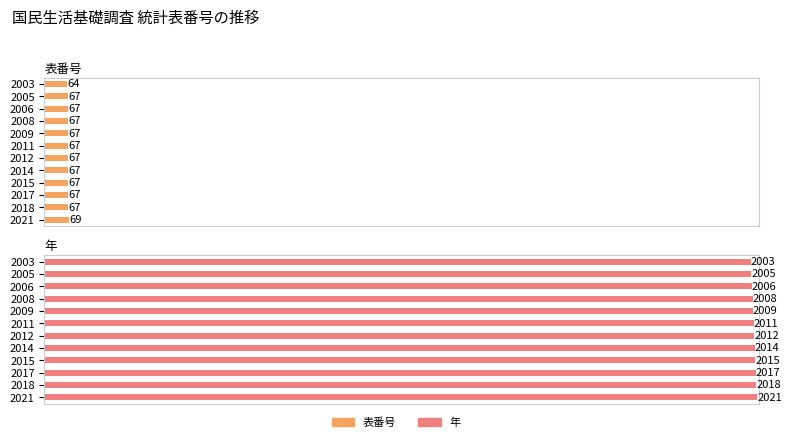

What is the value of the 表番号 bar at the 10th from the left?

67